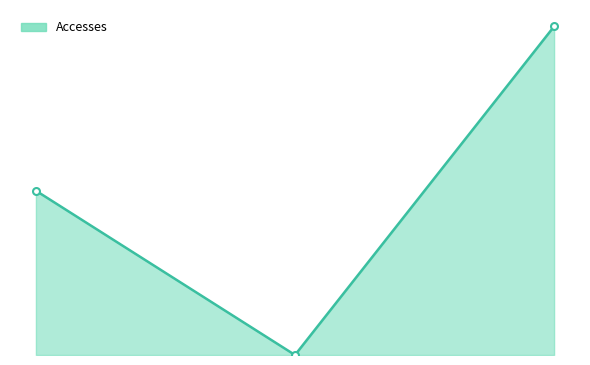

Reading right to left, what are all the values shown in this chart?

2=2	1=0	0=1